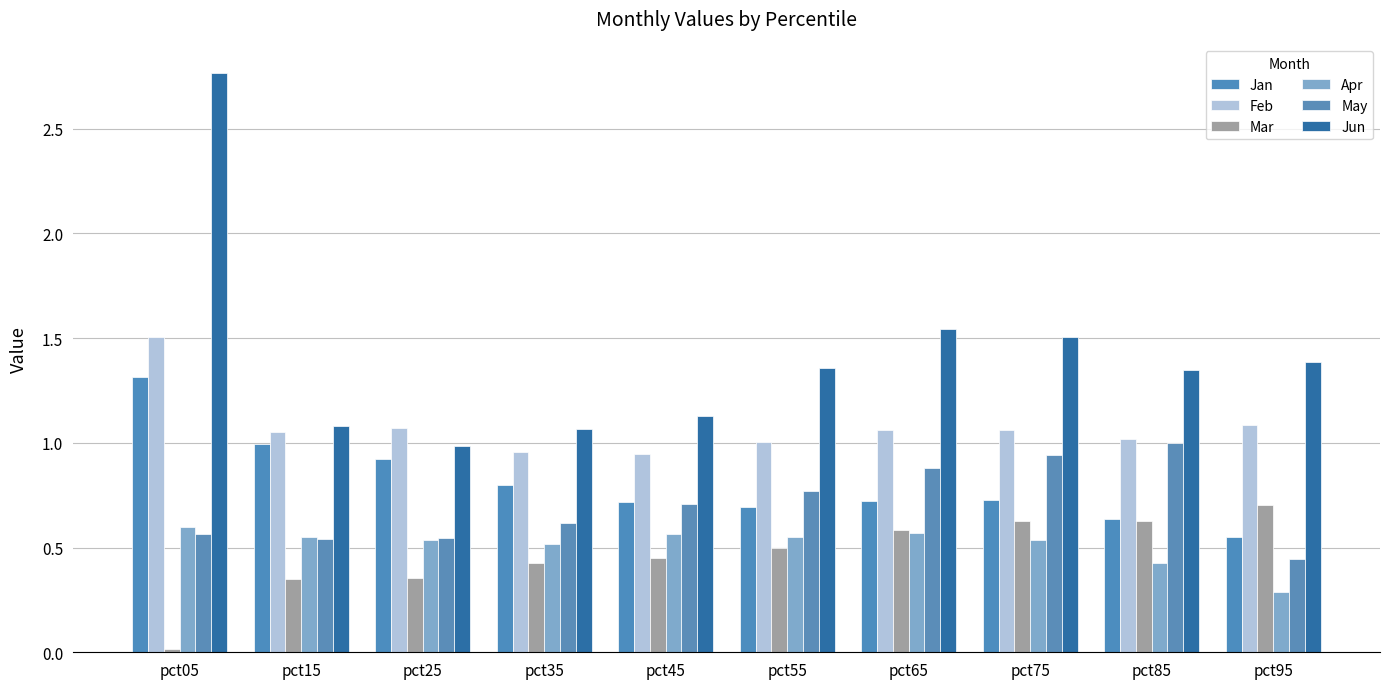

Which series has the widest spread of values?

Jun